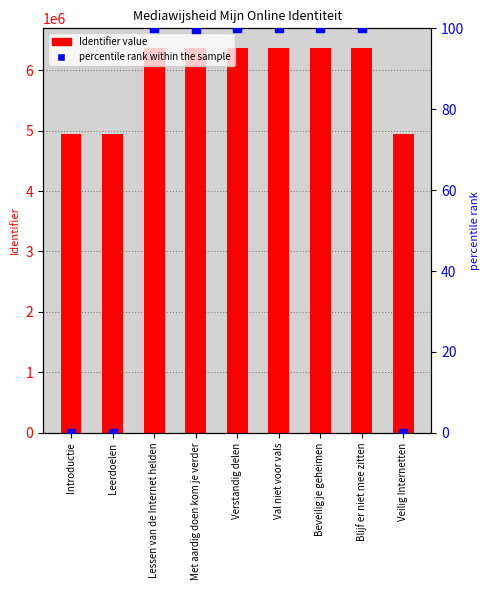

What is the total value across all series at Veilig Internetten?

4936684.0